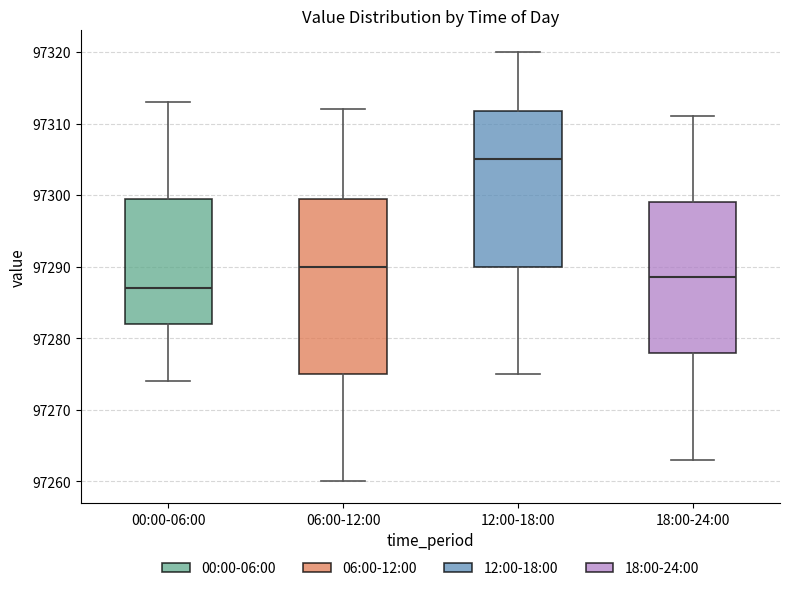

Which box is the tallest, from its lower edge to its upper edge?

06:00-12:00